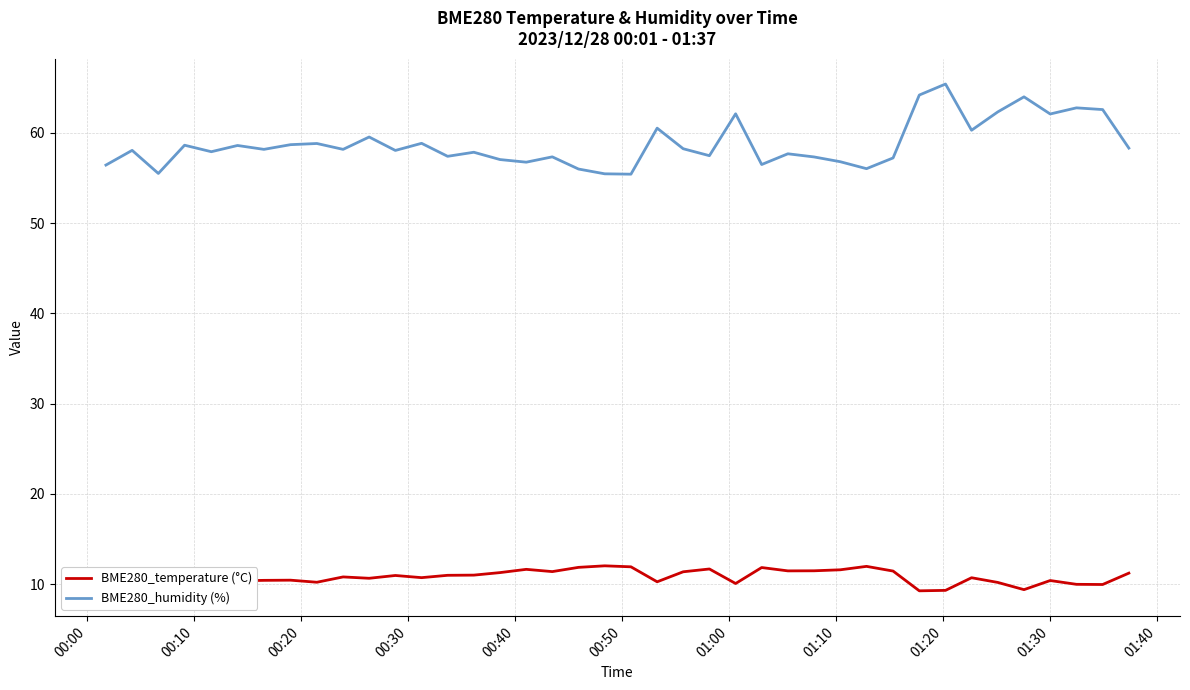

What are all the series names shown in the legend?

BME280_temperature (°C), BME280_humidity (%)